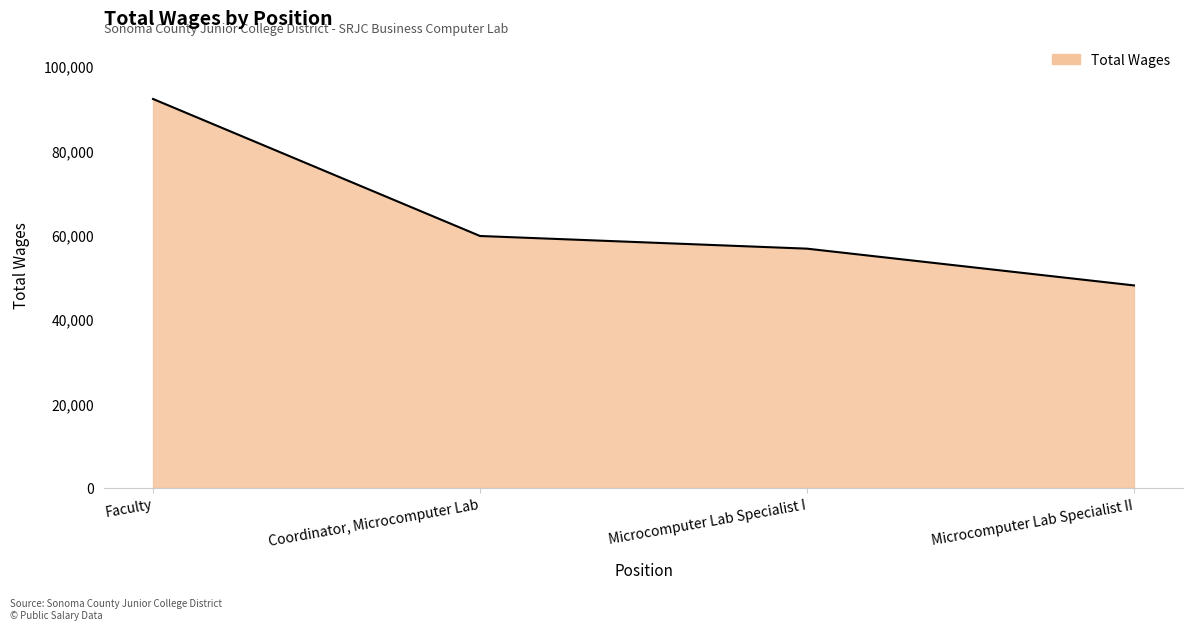

What is the approximate value at Microcomputer Lab Specialist I, to the nearest 50?

56700